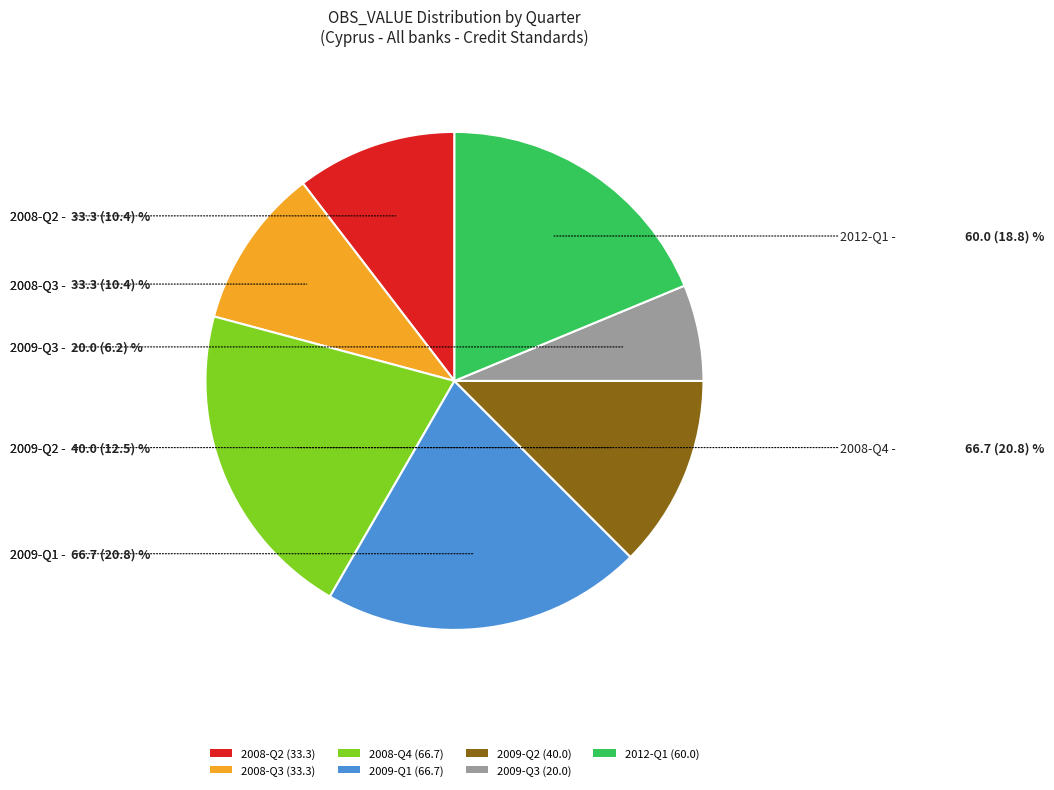

What is the ratio of the value at 2012-Q1 to the value at 2009-Q3?

3.0